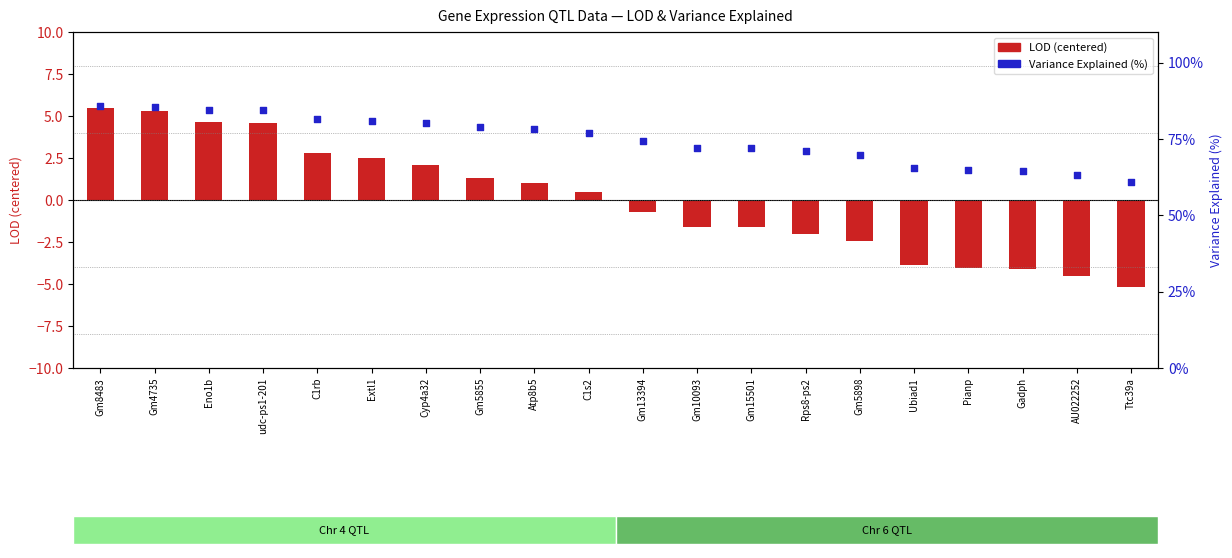

At which category is the sum across all series the highest?

Gm8483